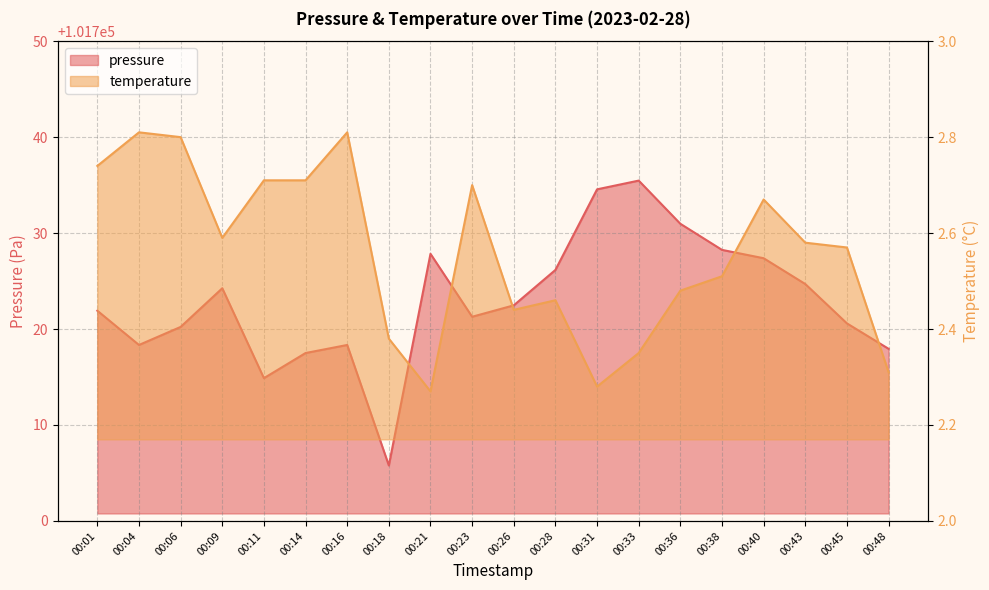

How many temperature values are between 2 and 3?

20